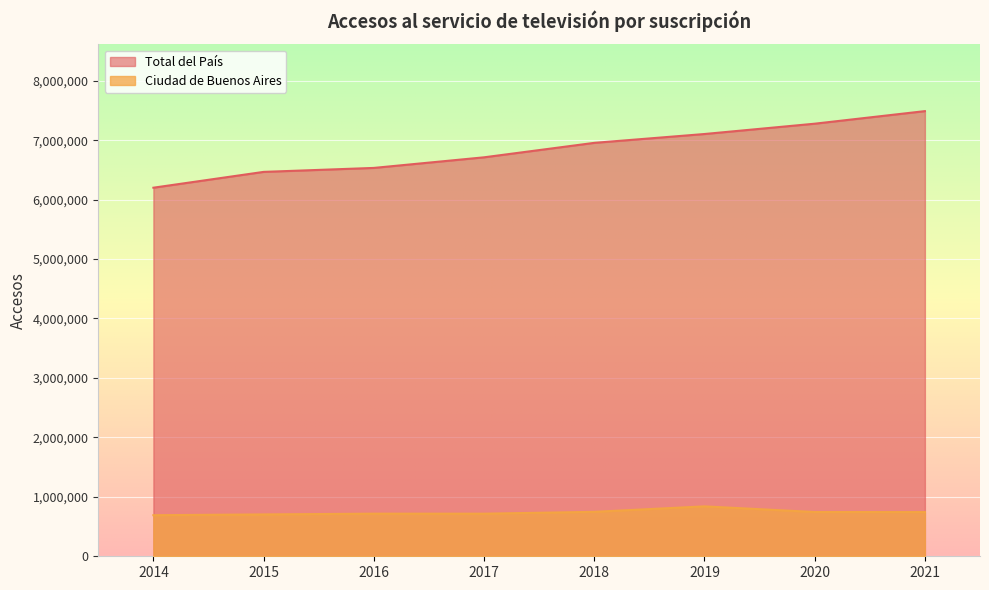

What is the average value of the Ciudad de Buenos Aires series?

737969